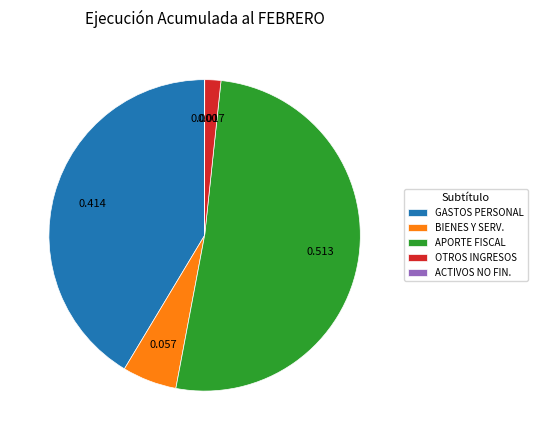

Do APORTE FISCAL and OTROS INGRESOS together represent more than half of the pie?

Yes